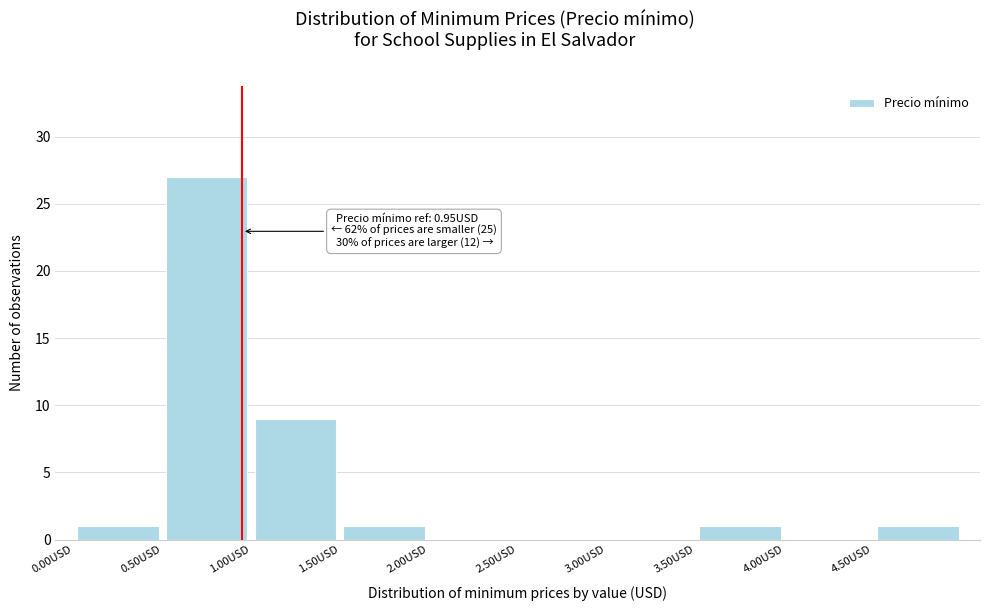

Over which range of the x-axis is the bar tallest?

0.5 to 1.0